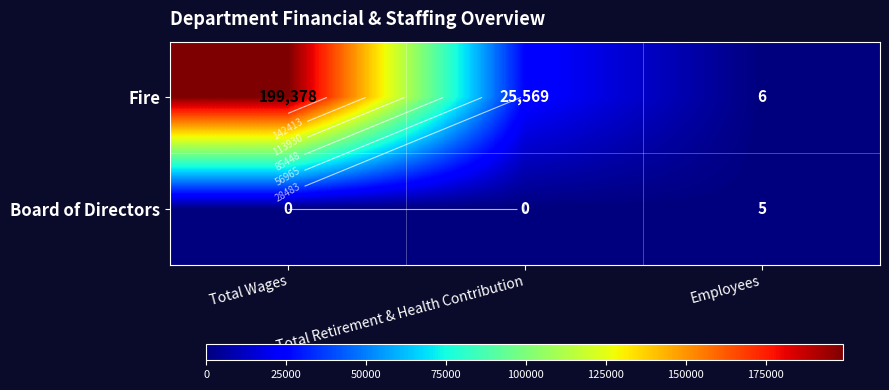

Which series has the widest spread of values?

Fire